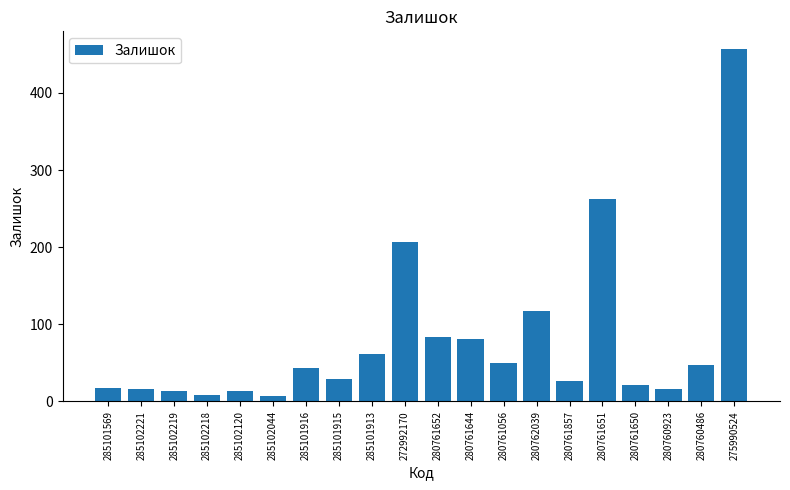

Approximately how many times larger is the value at 285102044 compared to 285101913?

0.1